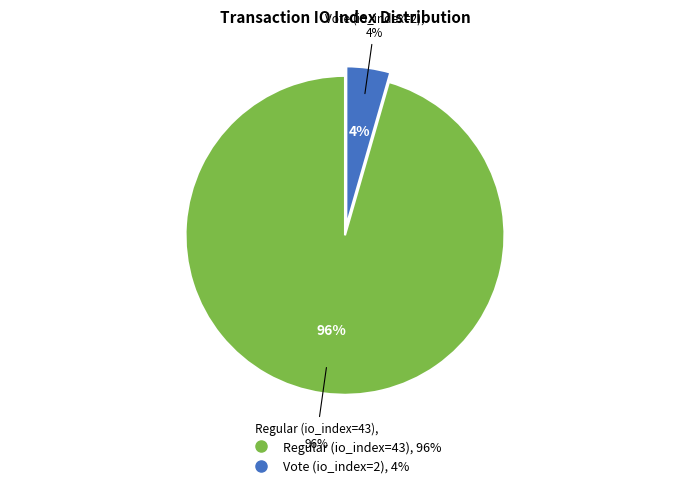

Rank the categories by value from lowest to highest.

Vote (io_index=2), Regular (io_index=43)